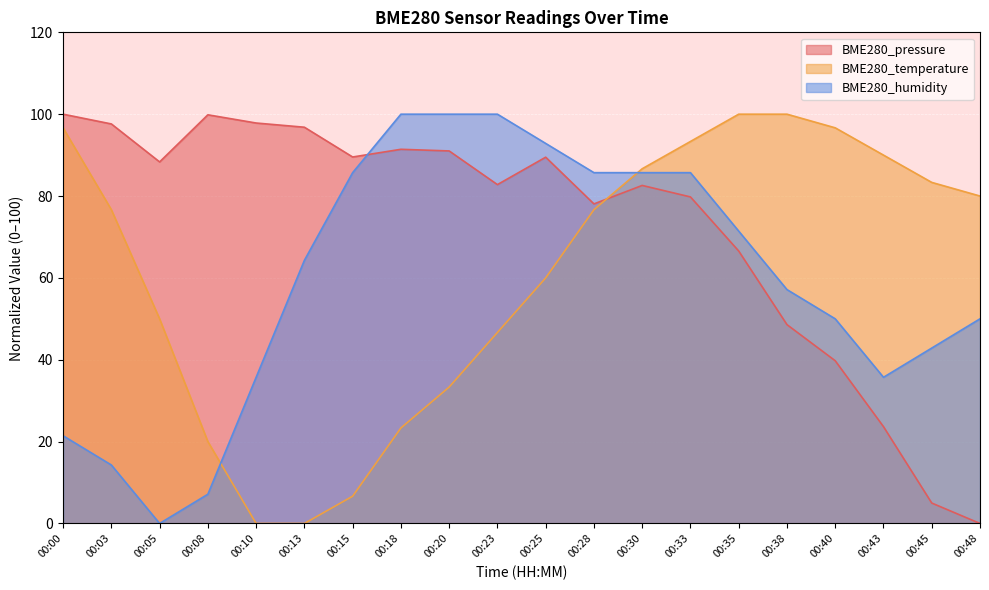

Where do BME280_pressure and BME280_humidity first cross each other?

00:15 and 00:18